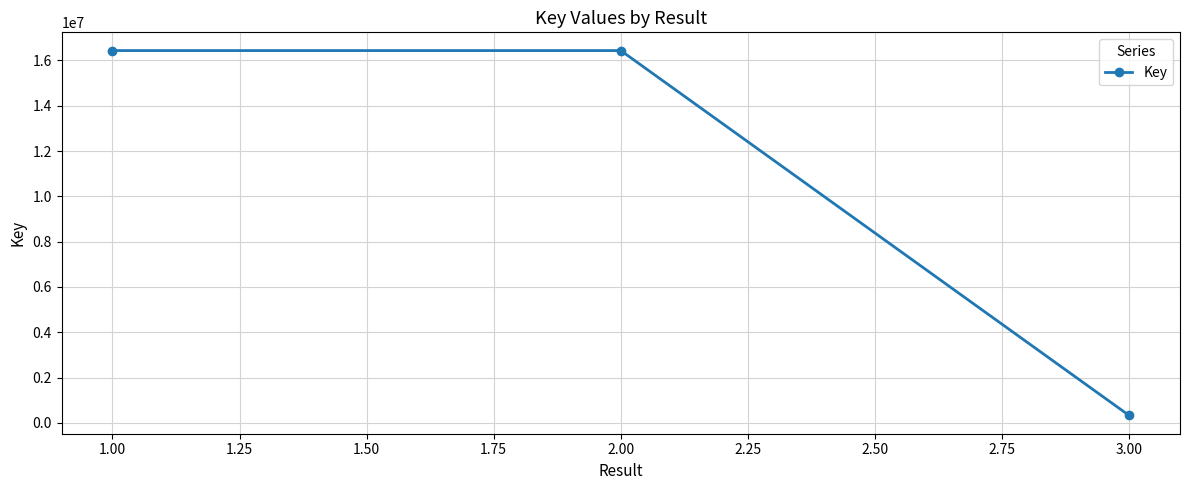

The value at 1.00 is 16437471. True or false?

True